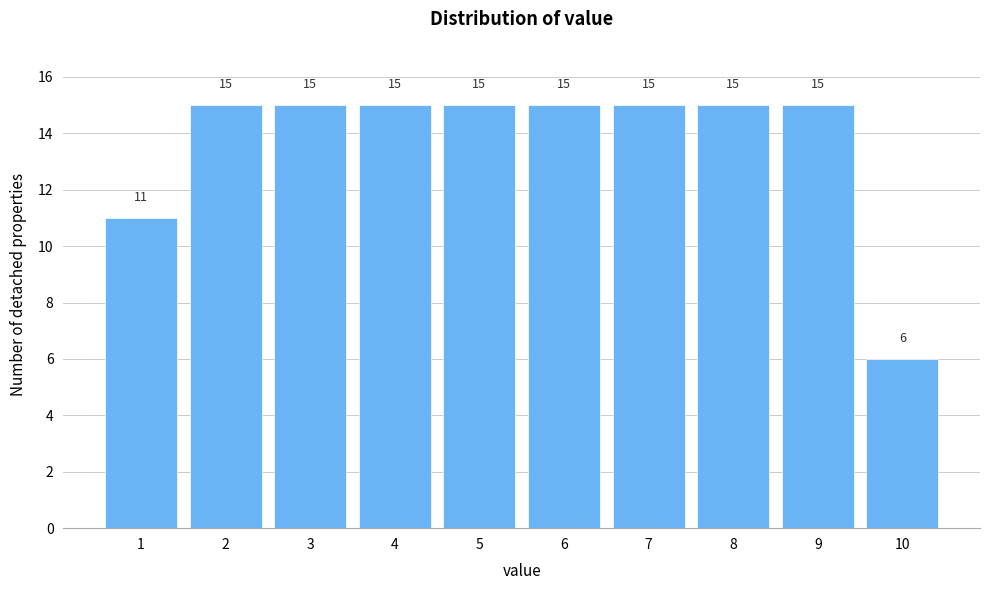

Reading left to right, extract all data points from this chart.

1=11	2=15	3=15	4=15	5=15	6=15	7=15	8=15	9=15	10=6